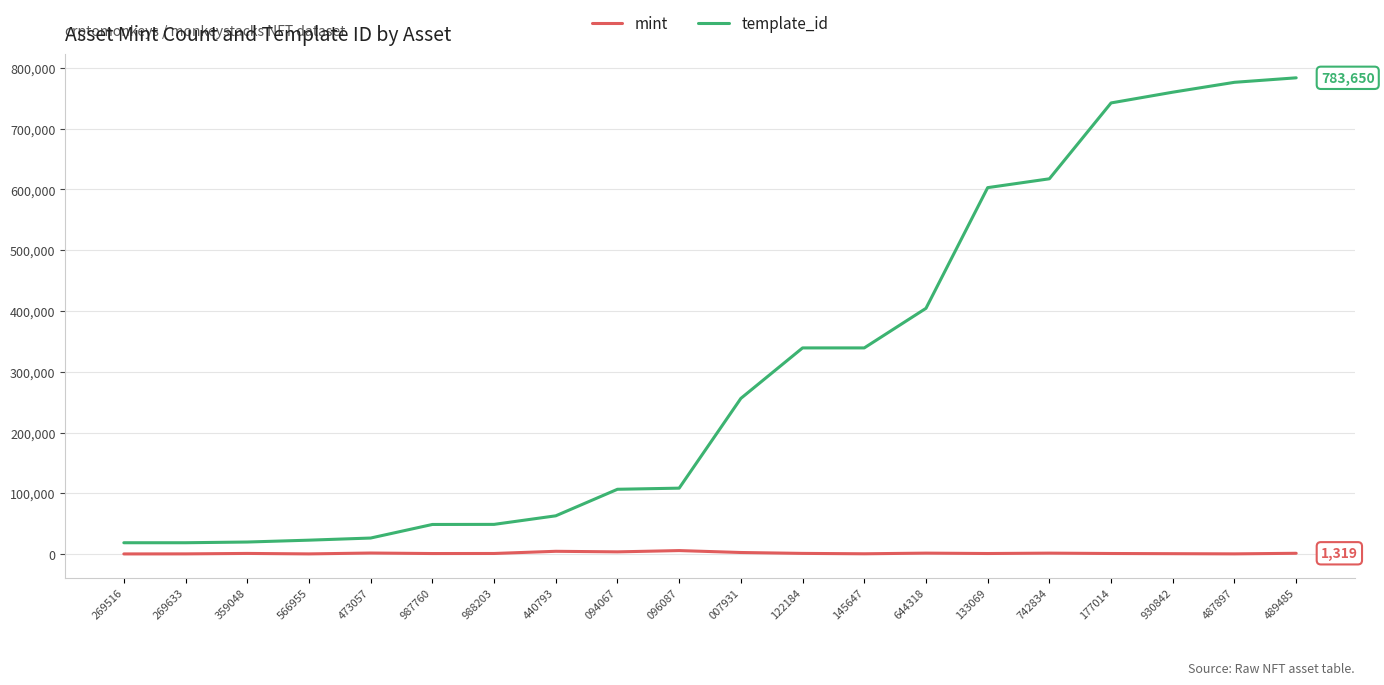

Which series has the largest range (max minus min)?

template_id